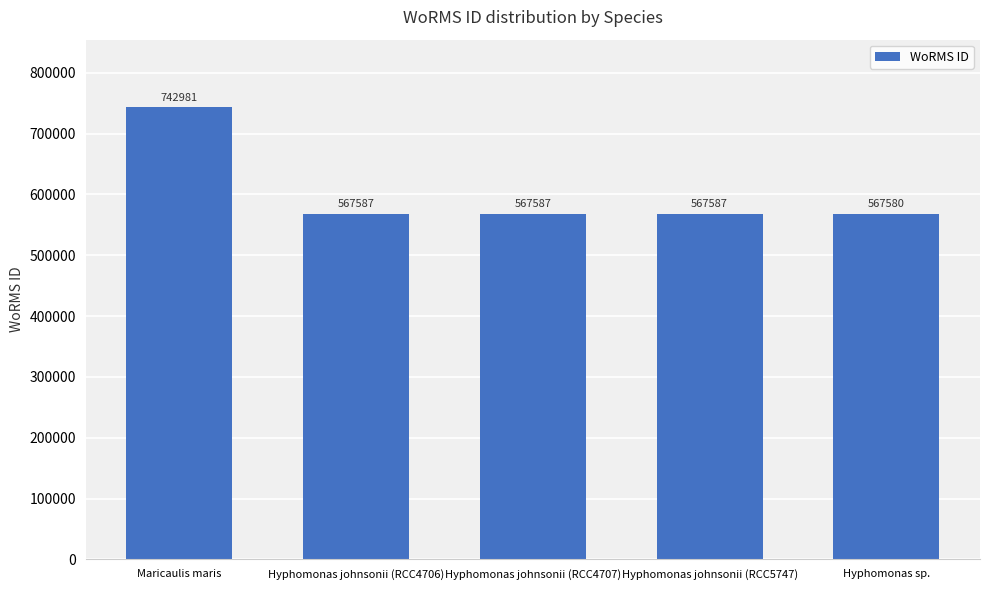

What is the approximate value at Hyphomonas sp., to the nearest 50?

567600